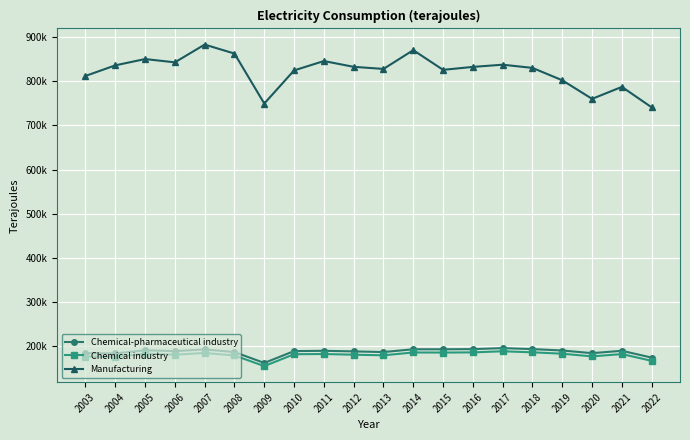

What are all the series names shown in the legend?

Chemical-pharmaceutical industry, Chemical industry, Manufacturing